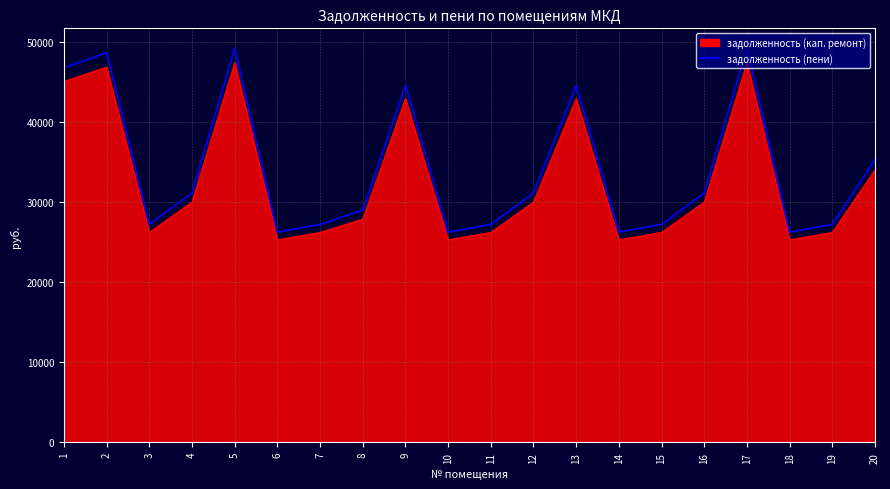

Reading right to left, what are all the values shown in this chart?

задолженность (кап. ремонт): 34014.1	26203.0	25279.9	47418.8	30001.4	26203.0	25279.9	42921.7	30001.4	26203.0	25279.9	42921.7	27859.7	26203.0	25279.9	47418.8	30001.4	26203.0	46857.9	45052.8
задолженность (пени): 35315.0	27205.1	26246.7	49232.3	31148.8	27205.1	26246.7	44563.2	31148.8	27205.1	26246.7	44563.2	29007.0	27205.1	26246.7	49232.3	31148.8	27205.1	48649.9	46775.8